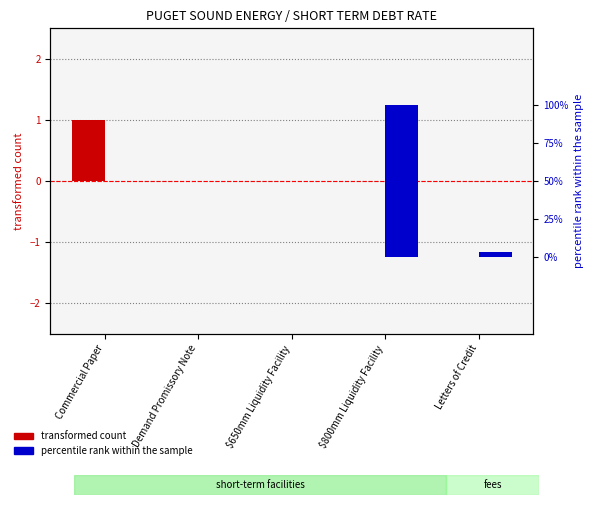

What is the value of the transformed count bar at the 1st from the left?

1.0